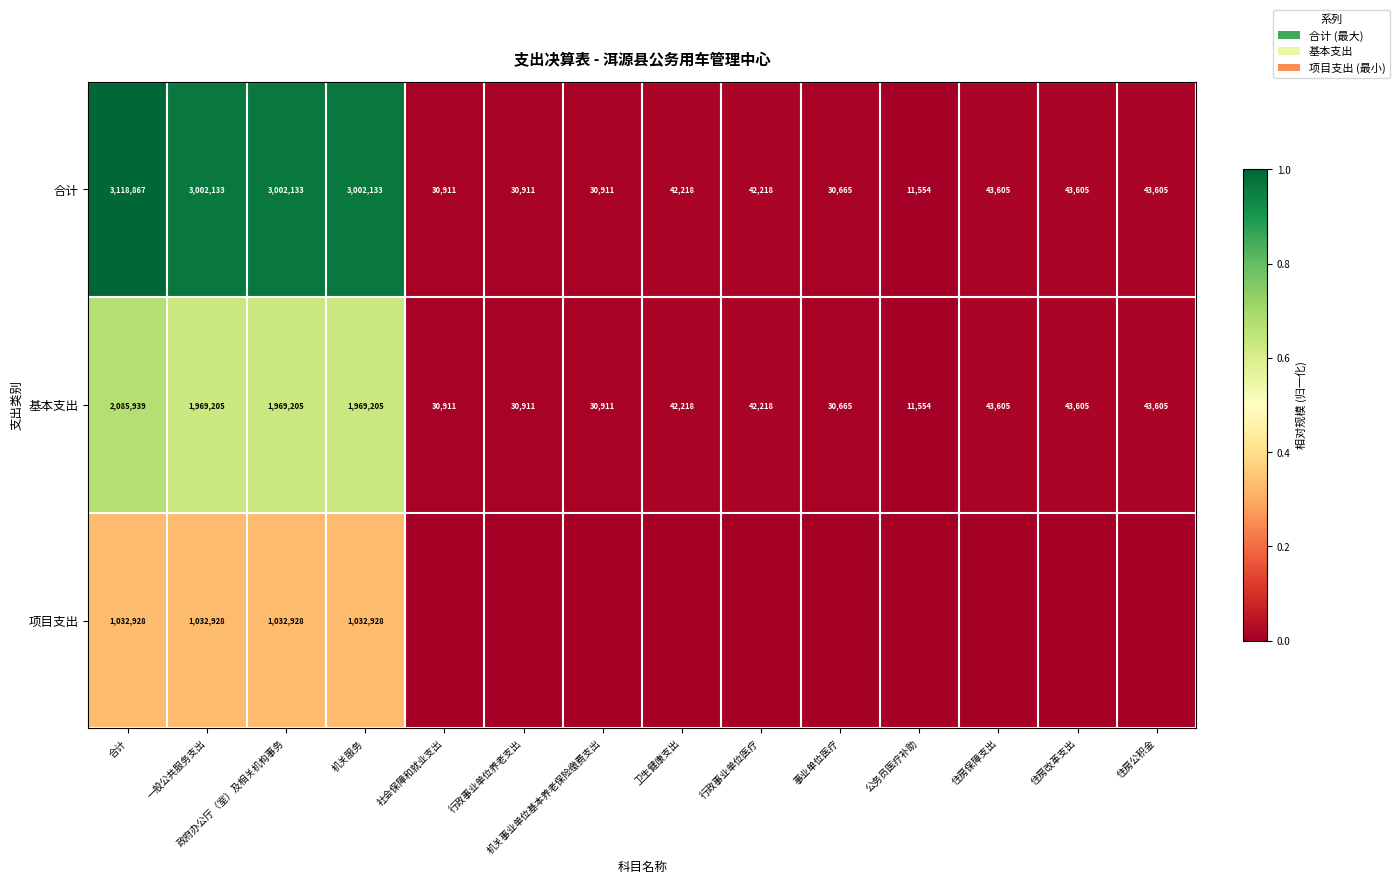

Is the value of 合计 at 行政事业单位养老支出 greater than the value of 基本支出 at 政府办公厅（室）及相关机构事务?

No